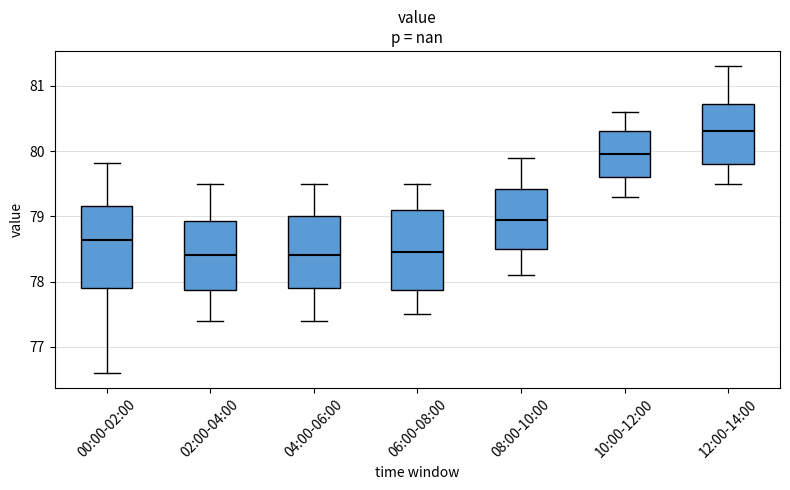

Reading left to right, transcribe this box plot: for each box, give where its median line is, the range the box spans, and where its two whiskers end, as read against the y-axis. The values are not printed on the chart, so give them approximately, as read against the axis.

00:00-02:00: median 78.6, box 77.9 to 79.2, whiskers 76.6 to 79.8
02:00-04:00: median 78.4, box 77.9 to 78.9, whiskers 77.4 to 79.5
04:00-06:00: median 78.4, box 77.9 to 79.0, whiskers 77.4 to 79.5
06:00-08:00: median 78.5, box 77.9 to 79.1, whiskers 77.5 to 79.5
08:00-10:00: median 79.0, box 78.5 to 79.4, whiskers 78.1 to 79.9
10:00-12:00: median 80.0, box 79.6 to 80.3, whiskers 79.3 to 80.6
12:00-14:00: median 80.3, box 79.8 to 80.7, whiskers 79.5 to 81.3